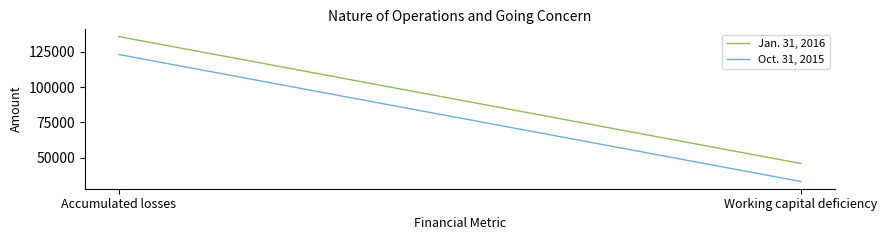

Does the chart have visible grid lines?

No